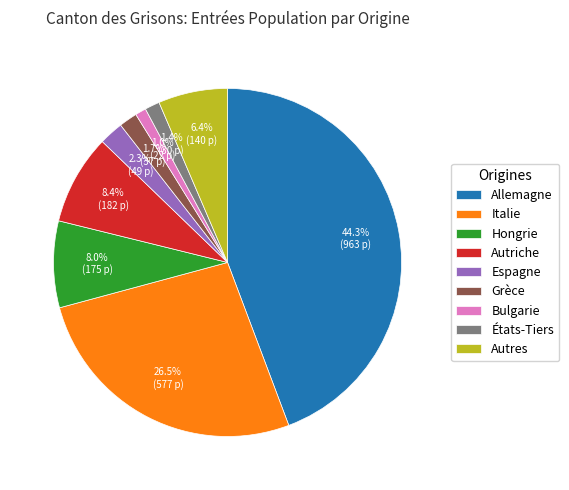

Which has a higher value, États-Tiers or Italie?

Italie